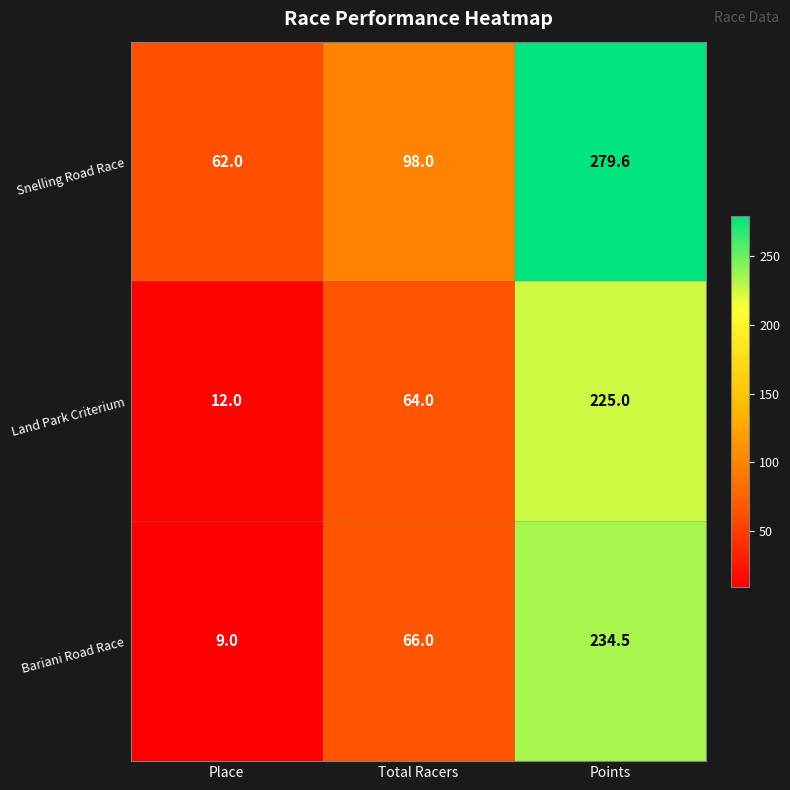

What is the difference between the Bariani Road Race values at Total Racers and Place?

57.0